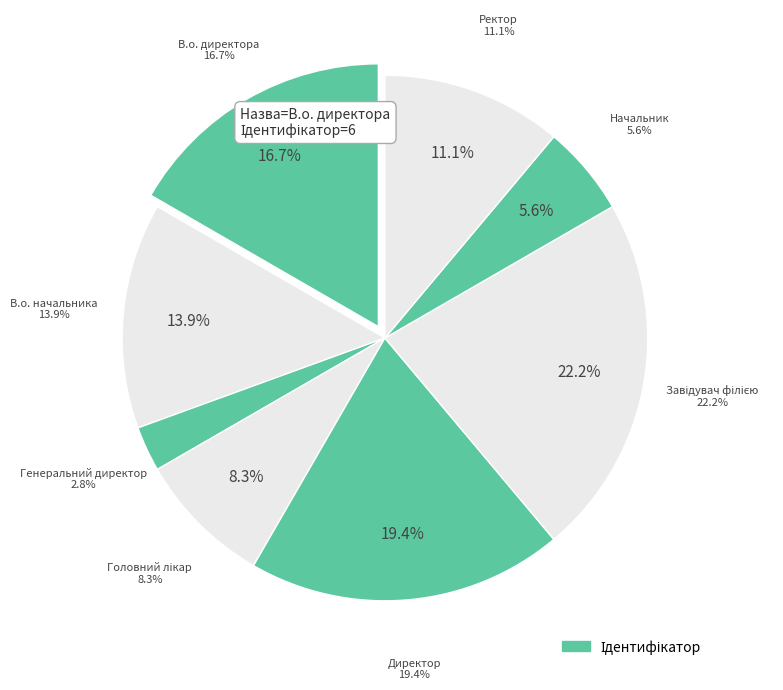

Is there a majority slice in this chart?

No